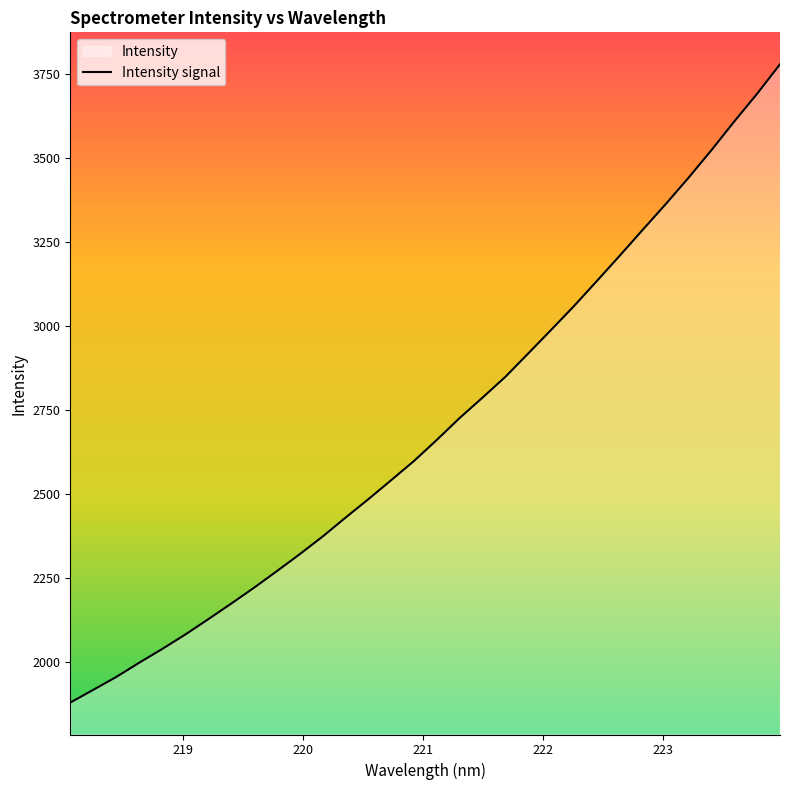

What is the label of the 22nd point from the left?

222.0721